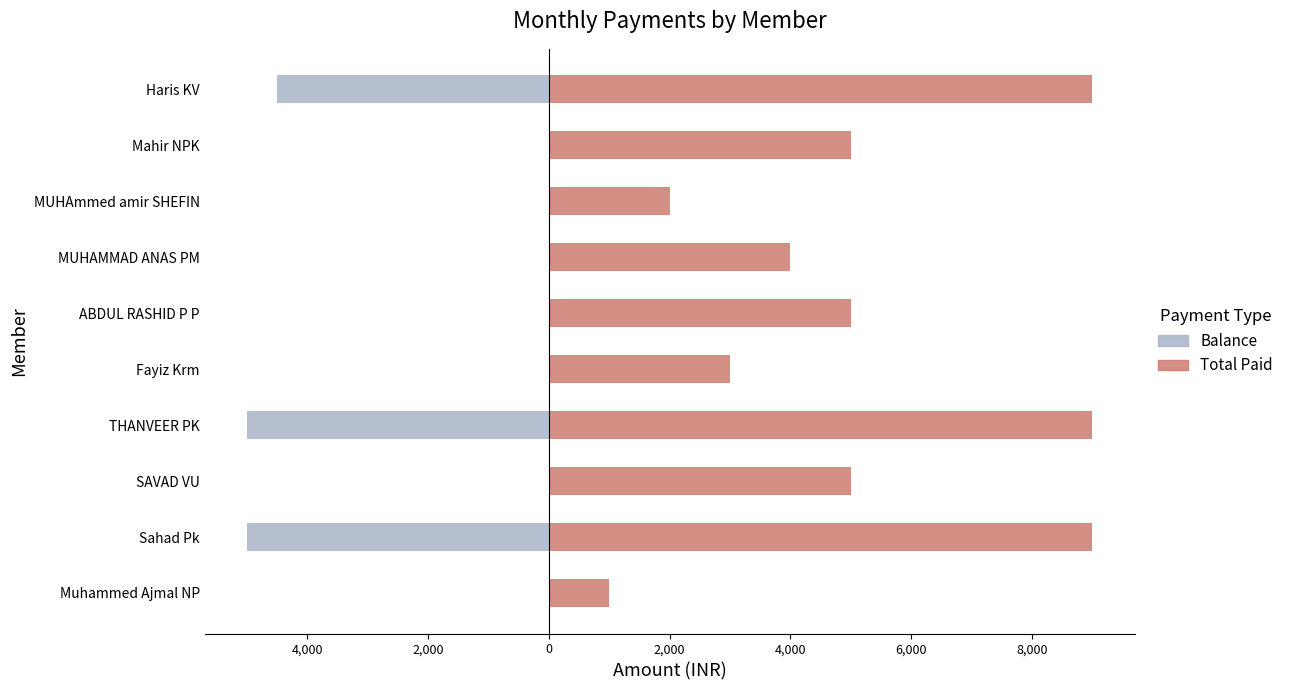

How many bars are there in total?

20